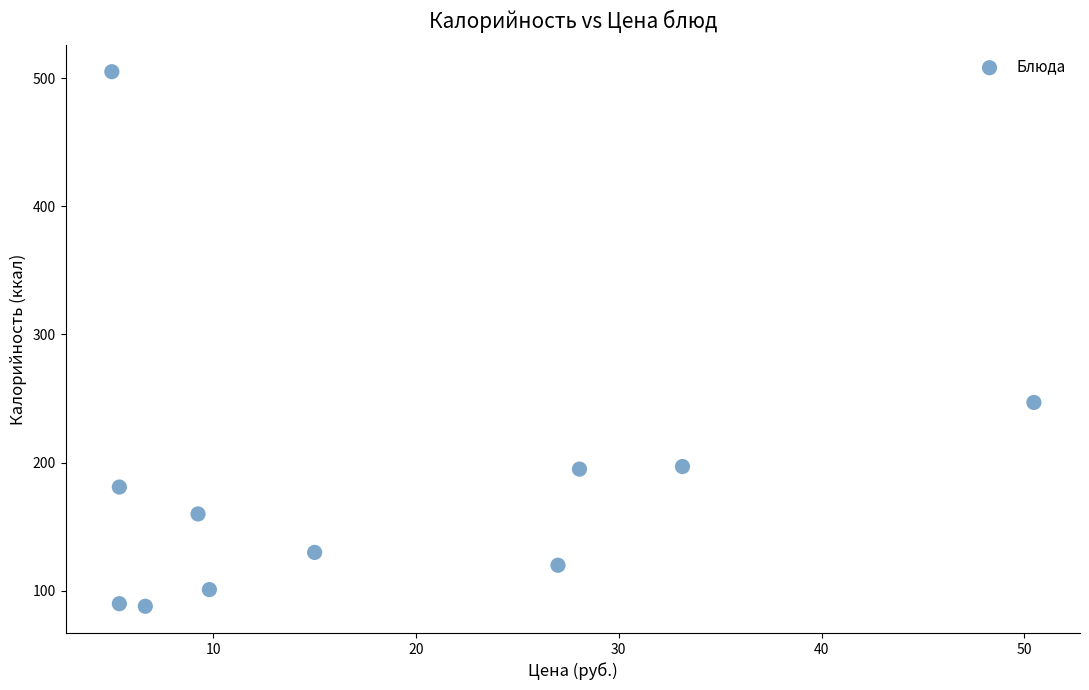

What is the average Y value?

183